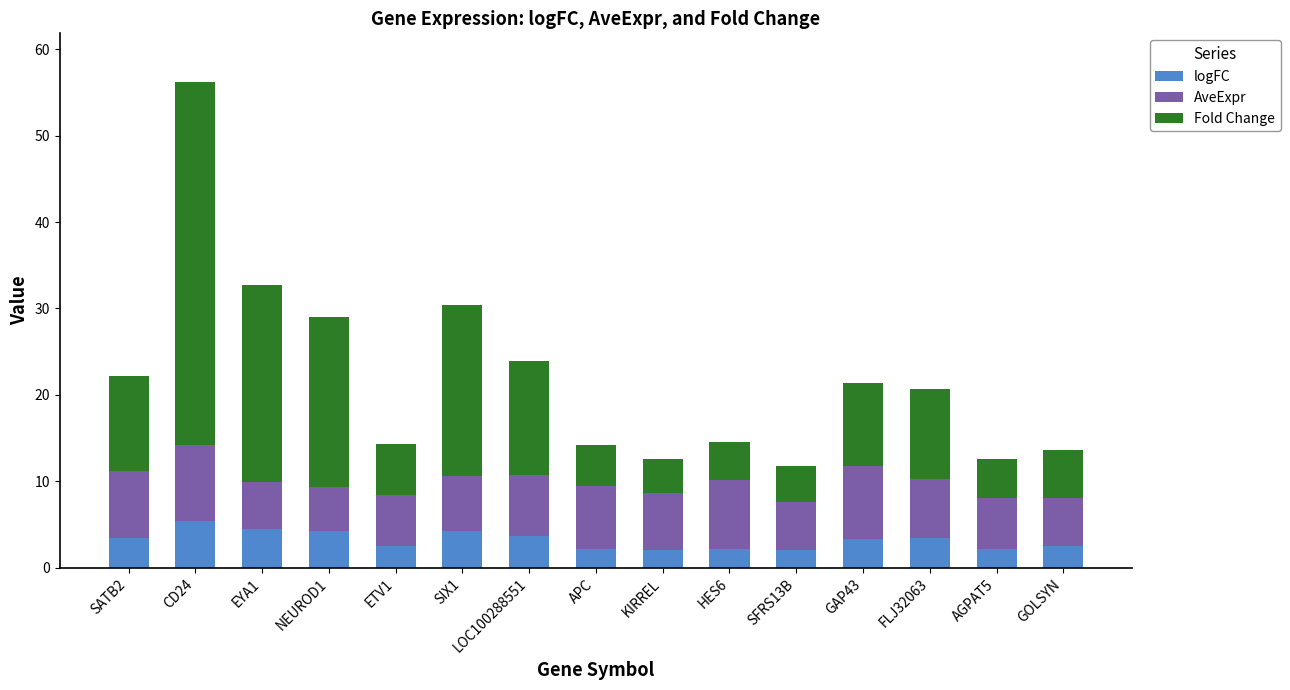

The logFC series shows 2.1 at HES6. True or false?

True